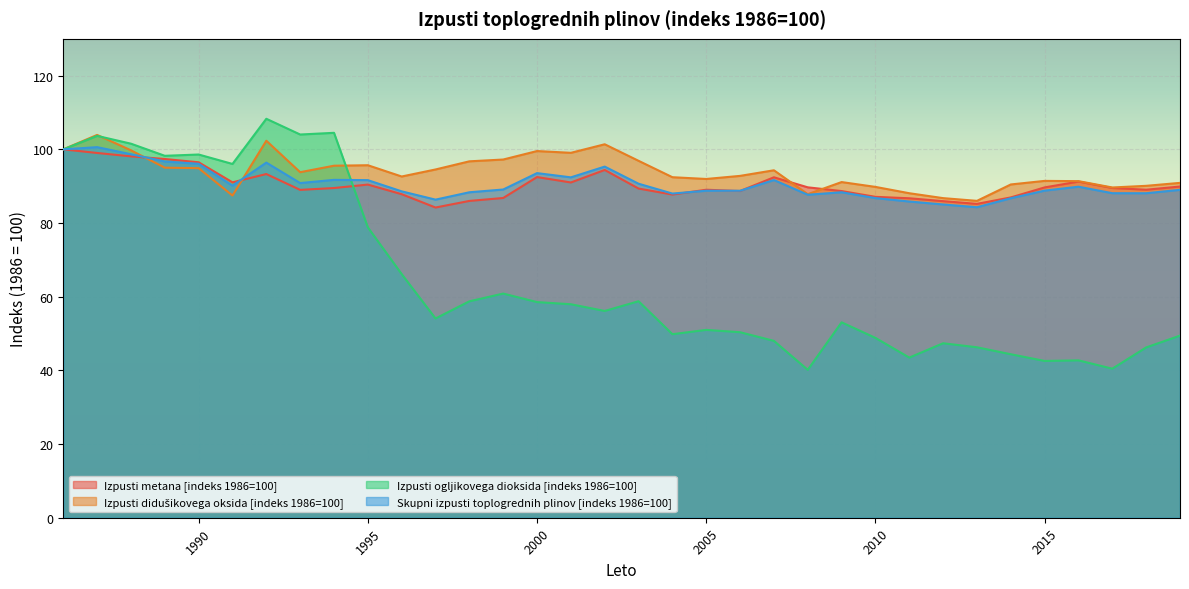

What is the greatest value displayed?

108.3